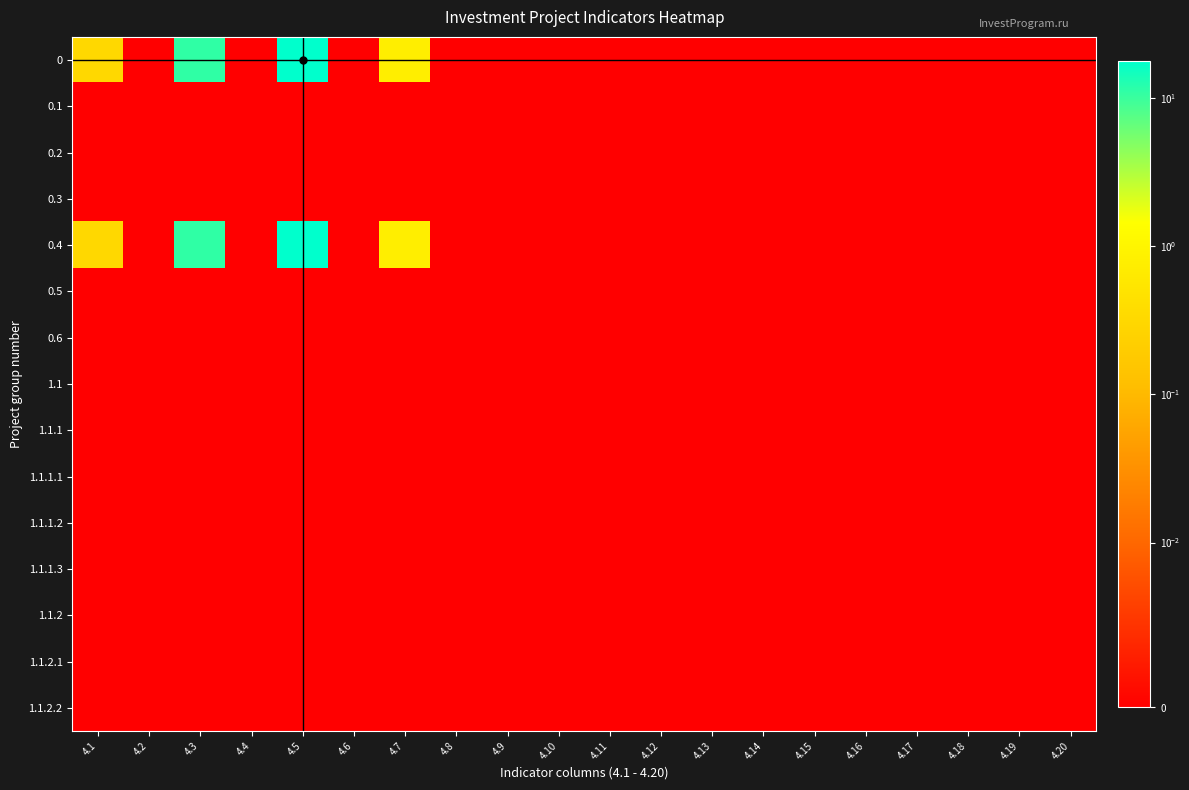

Rank the series by their maximum value, from lowest to highest.

0.1, 0.2, 0.3, 0.5, 0.6, 1.1, 1.1.1, 1.1.1.1, 1.1.1.2, 1.1.1.3, 1.1.2, 1.1.2.1, 1.1.2.2, 0, 0.4